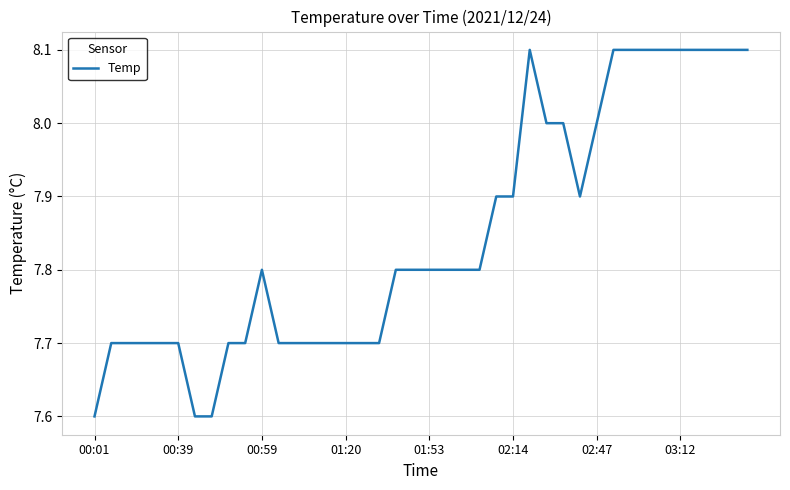

What is the difference between the maximum and minimum values?

0.5